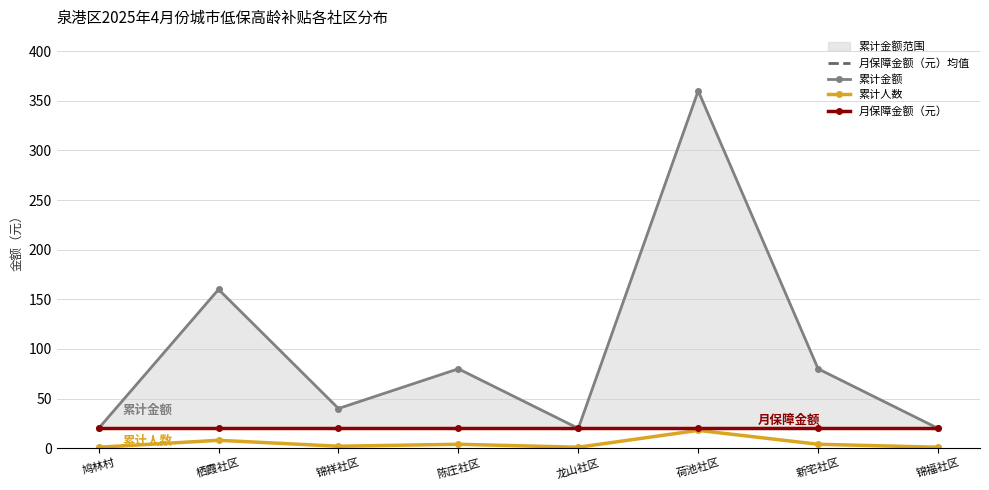

True or false: 累计人数 has more than 1 interior local peaks.

True